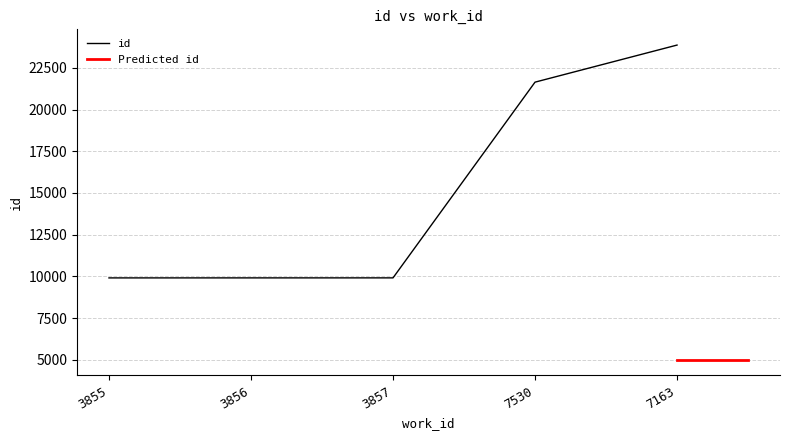

Does the chart have visible grid lines?

Yes